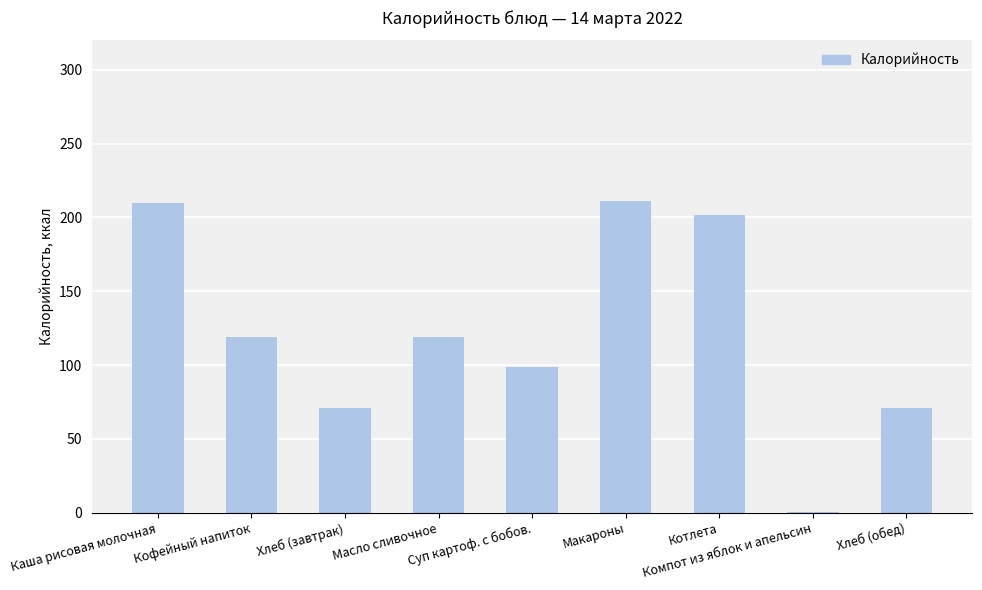

What is the sum of all values?

1101.9